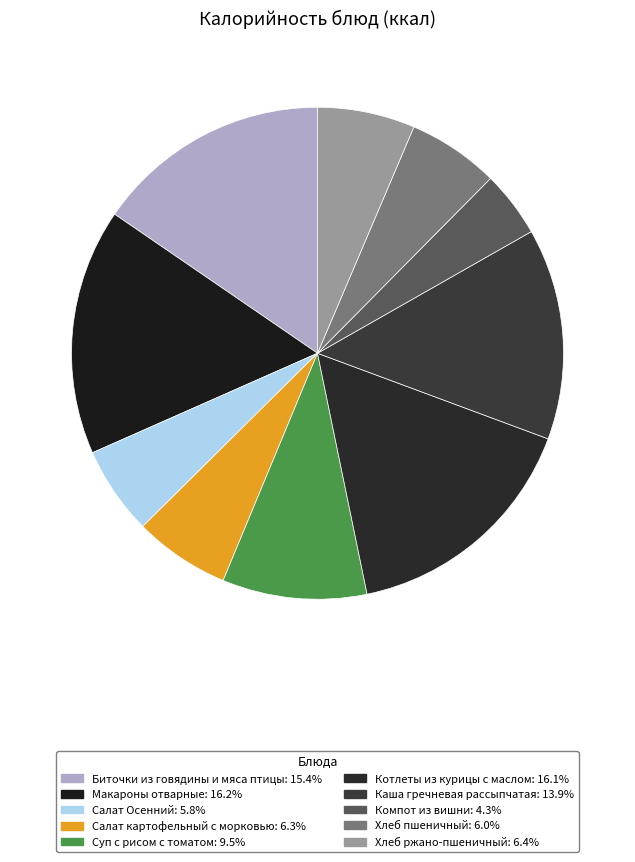

Count the number of slices in the pie.

10